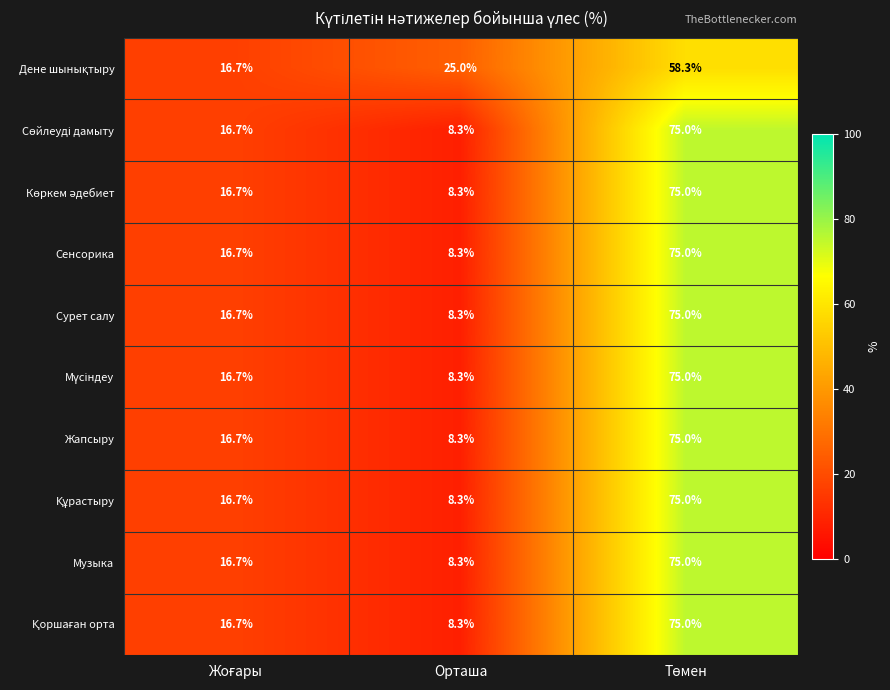

What is the smallest value displayed?

8.3